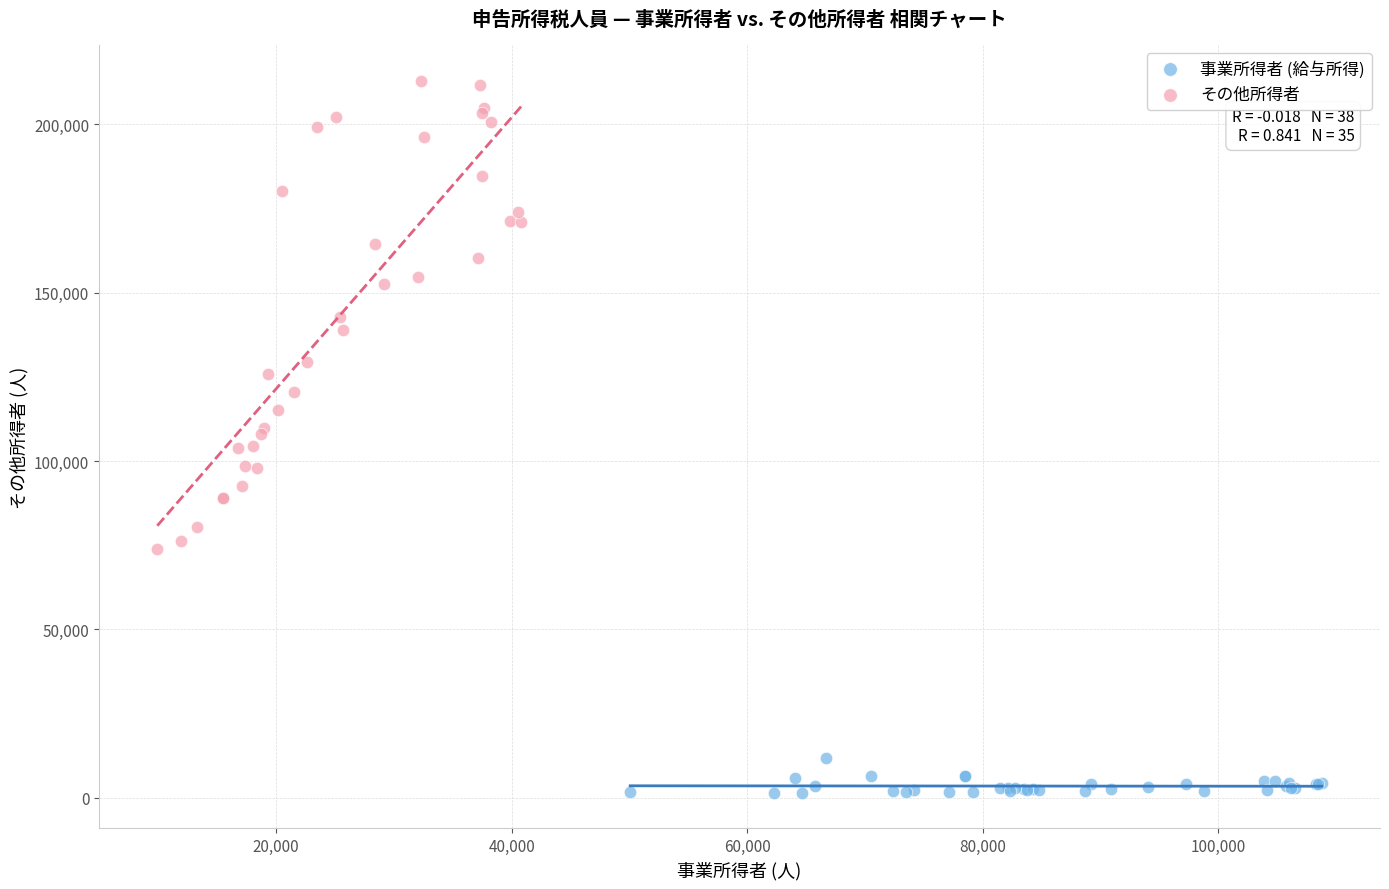

Which series contains the highest Y value?

その他所得者